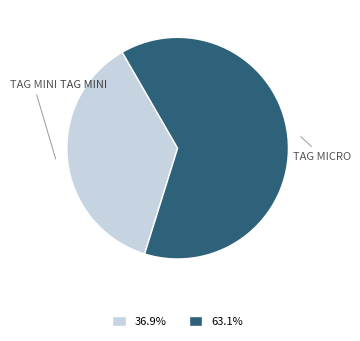

Is there any slice that represents more than half of the pie?

Yes